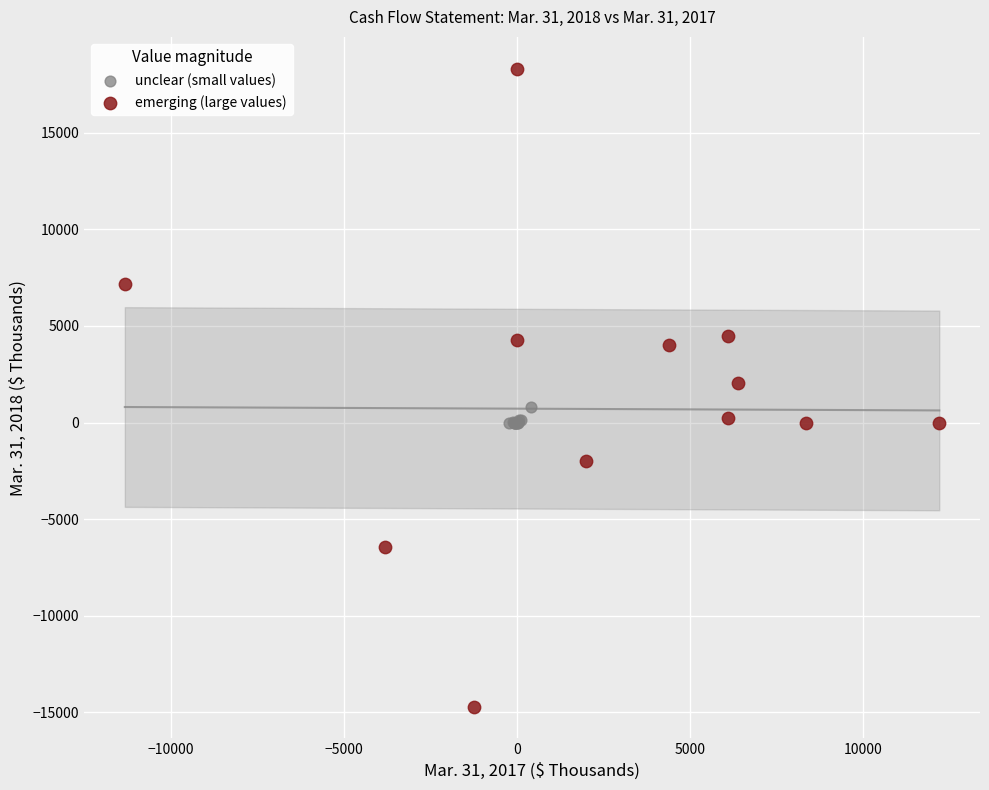

Which series contains the lowest Y value?

emerging (large values)